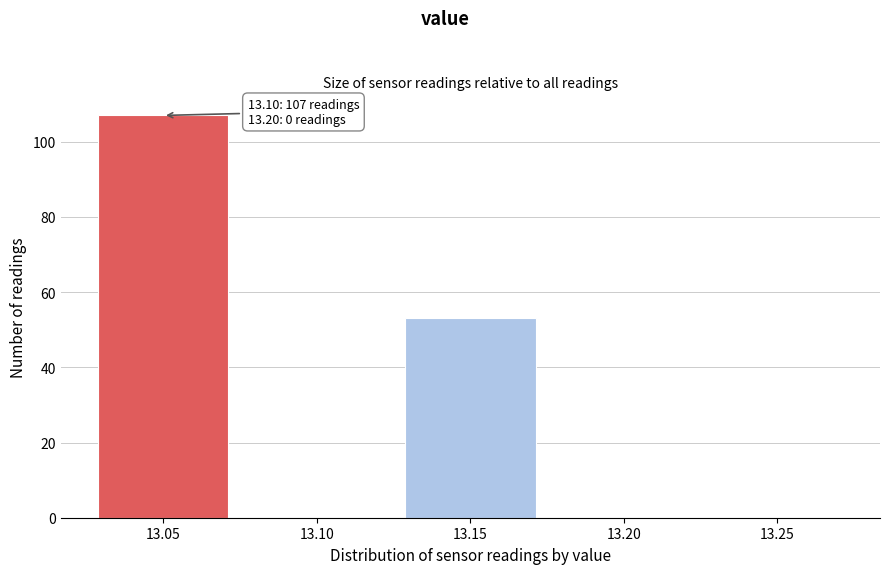

Reading right to left, transcribe all the data shown in this chart.

13.25=0	13.20=0	13.15=53	13.10=0	13.05=107